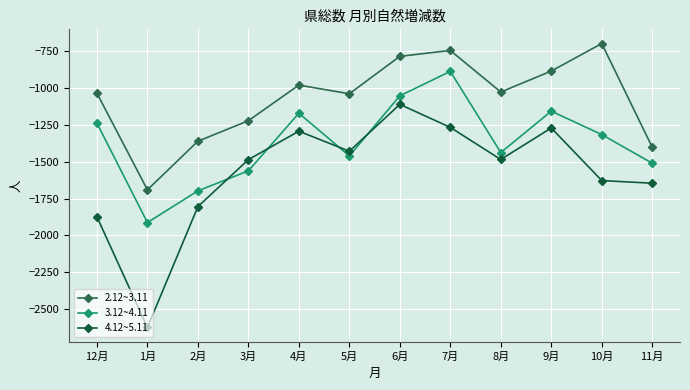

Rank the series by their average value, from lowest to highest.

4.12~5.11, 3.12~4.11, 2.12~3.11